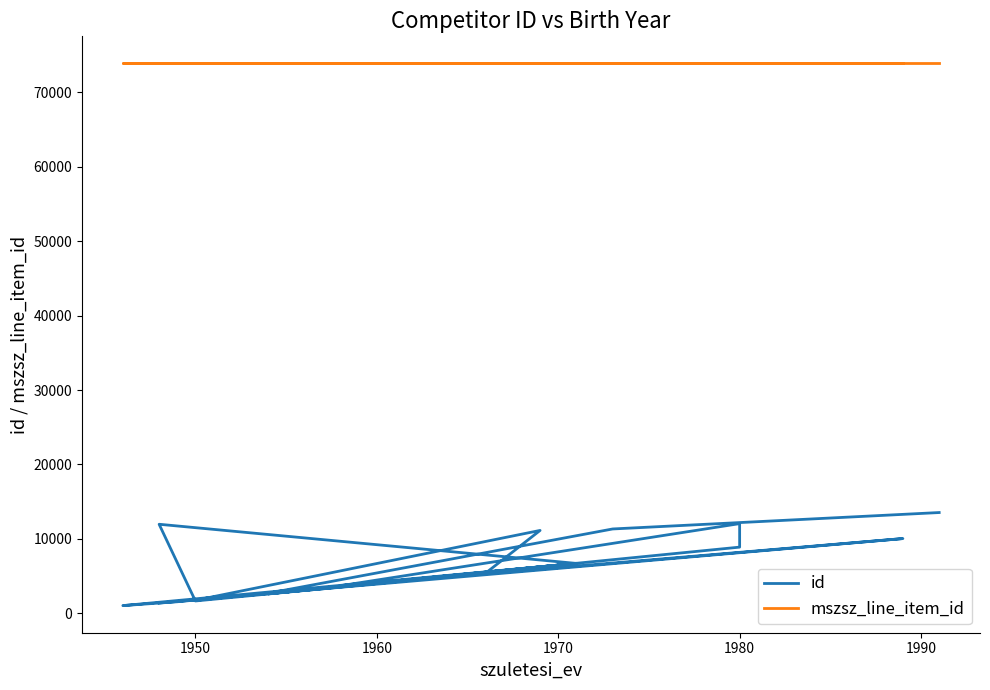

What is the total value across all series at 1990?

85017